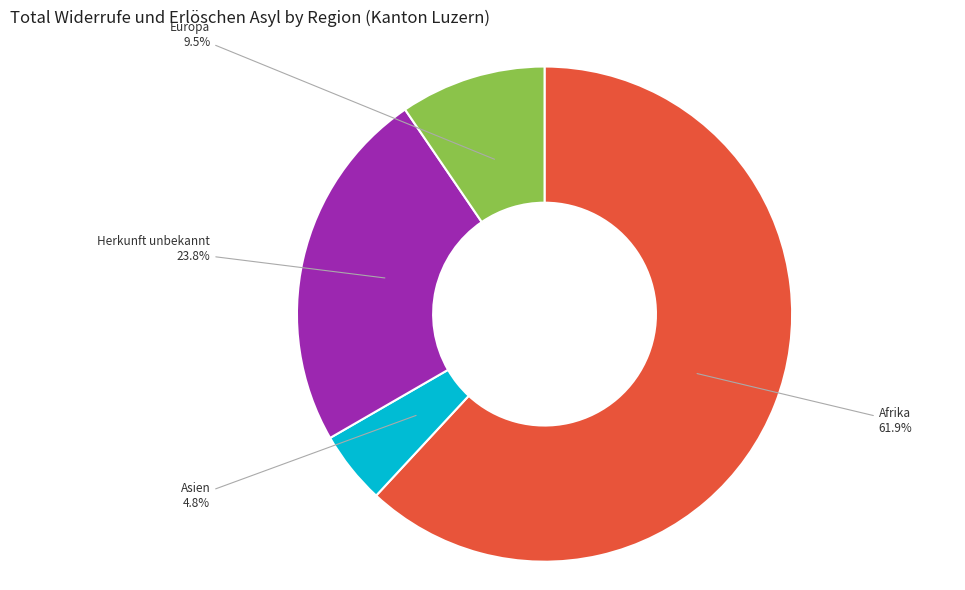

Does any single category account for the majority?

Yes